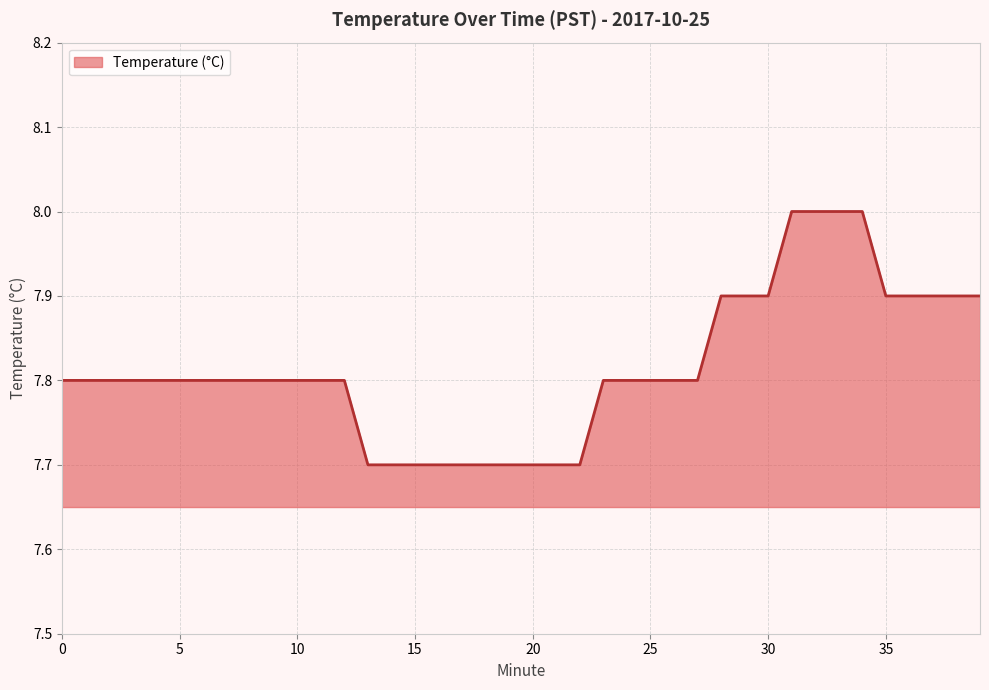

Count the values in the range 7 to 8.

40